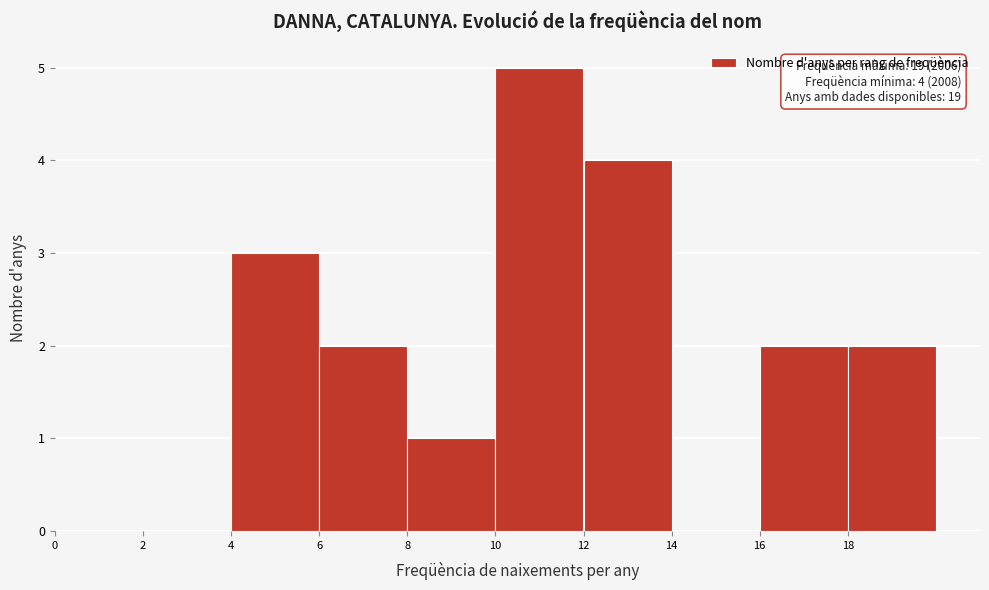

Which range on the x-axis has the tallest bar?

10 to 12